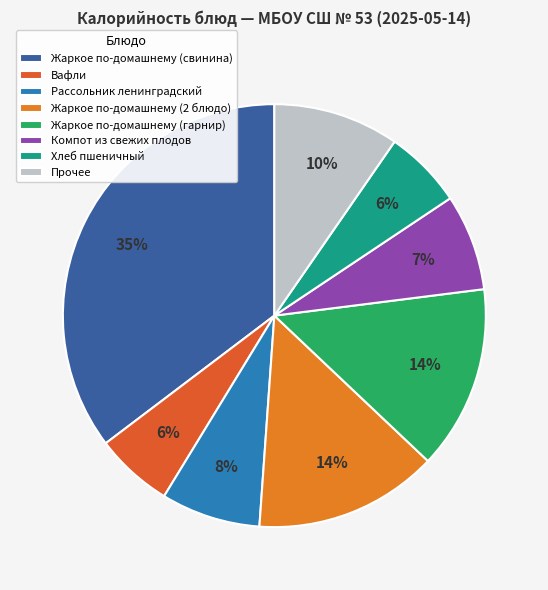

To the nearest percent, what is the average slice percentage?

12%